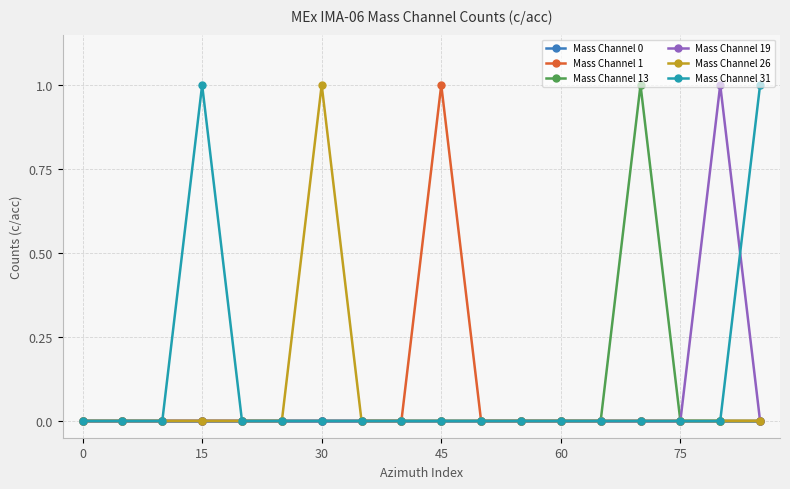

In Mass Channel 31, how many points are higher than both neighbors (excluding endpoints)?

1